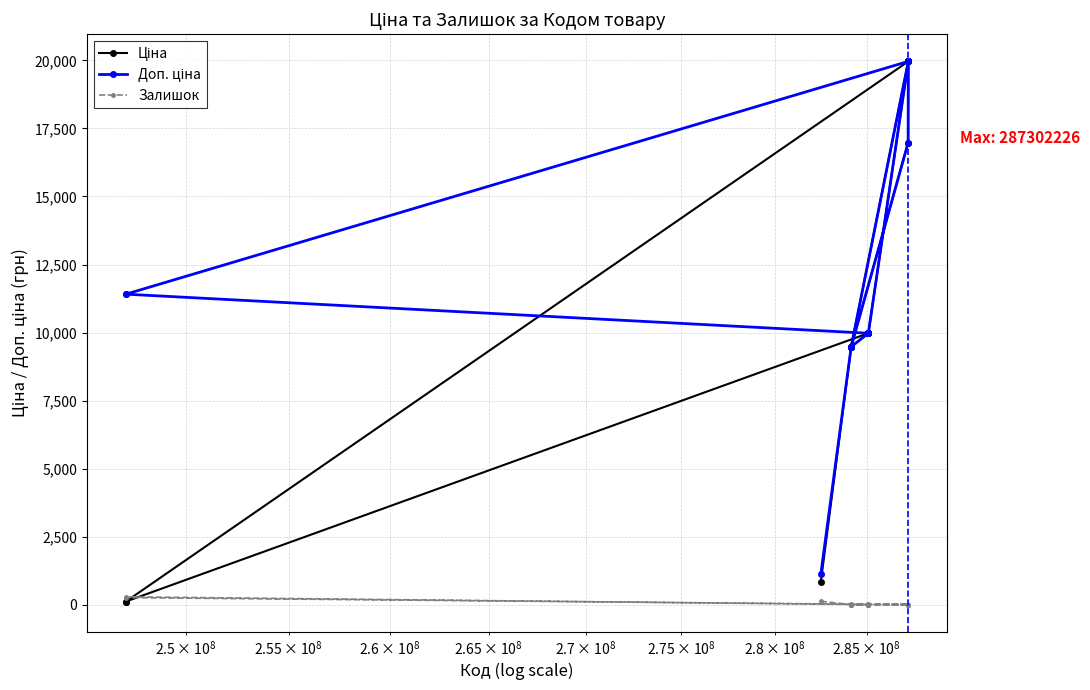

Is this an area chart (filled region under the line)?

No